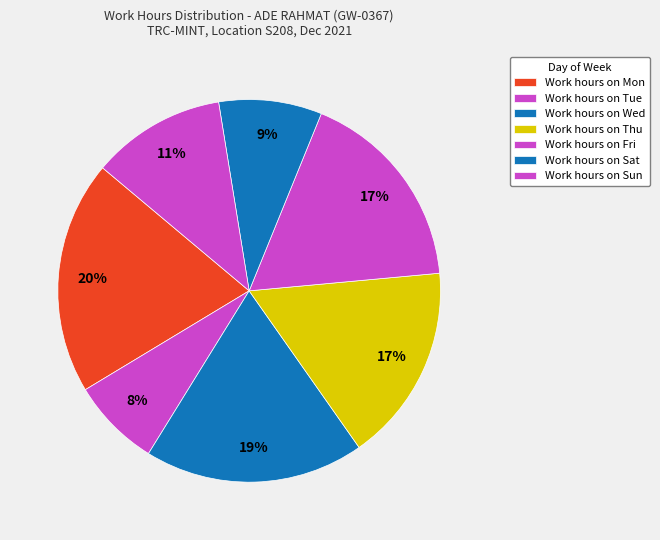

Count the number of slices in the pie.

7